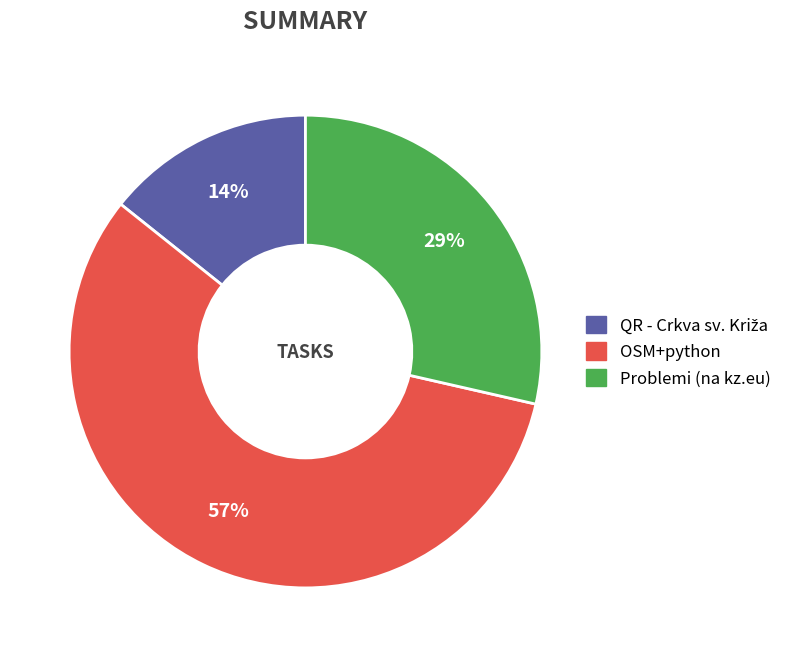

Which category has the biggest portion of the pie?

OSM+python